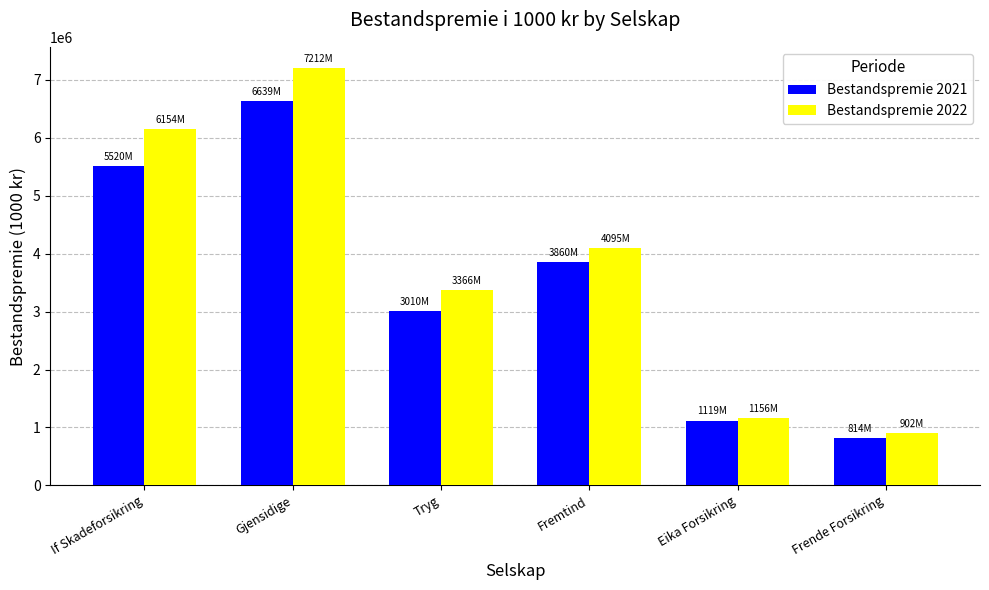

What is the sum of the Bestandspremie 2021 values at Fremtind and Gjensidige?

10499704